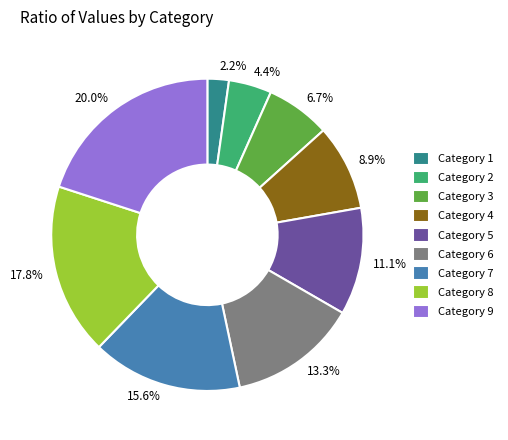

To the nearest percent, what is the difference between the largest and smallest slice percentages?

18%